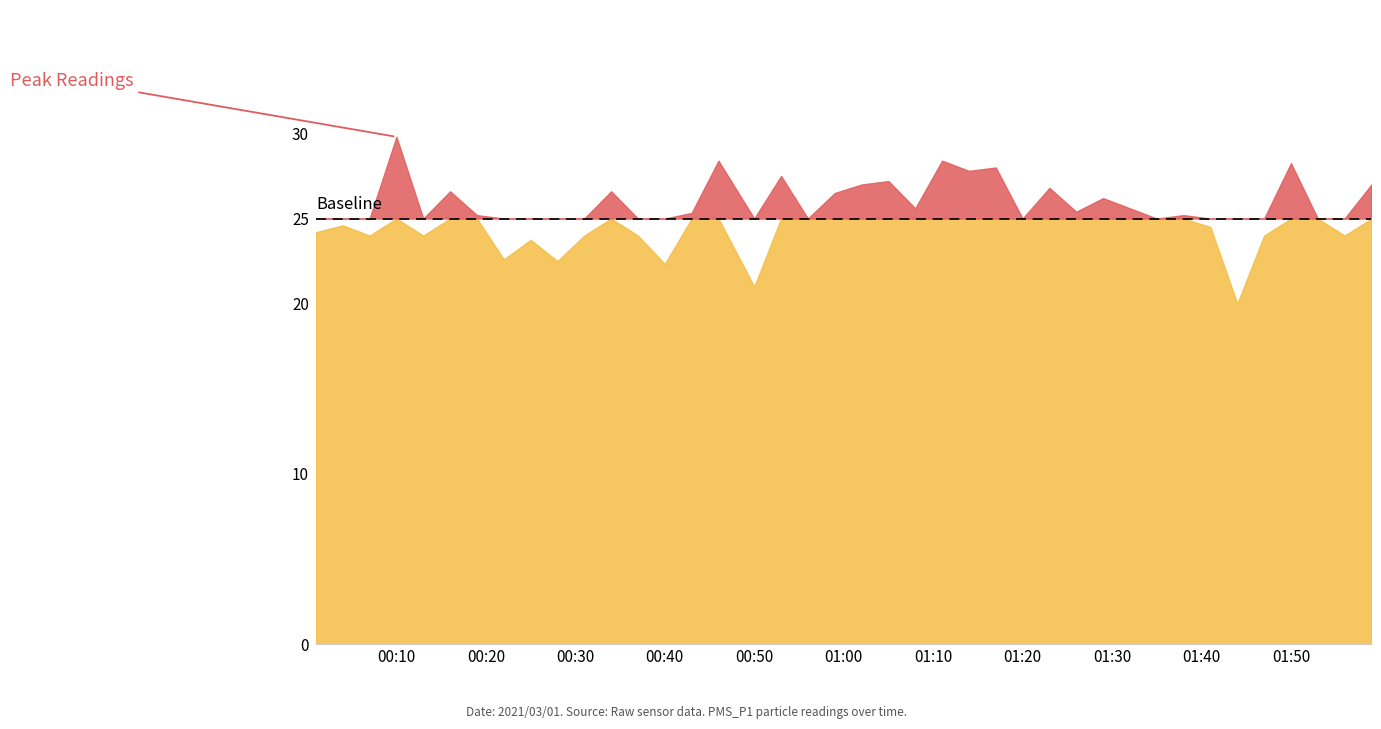

Which series changed the most between 12 and 29?

PMS_P1